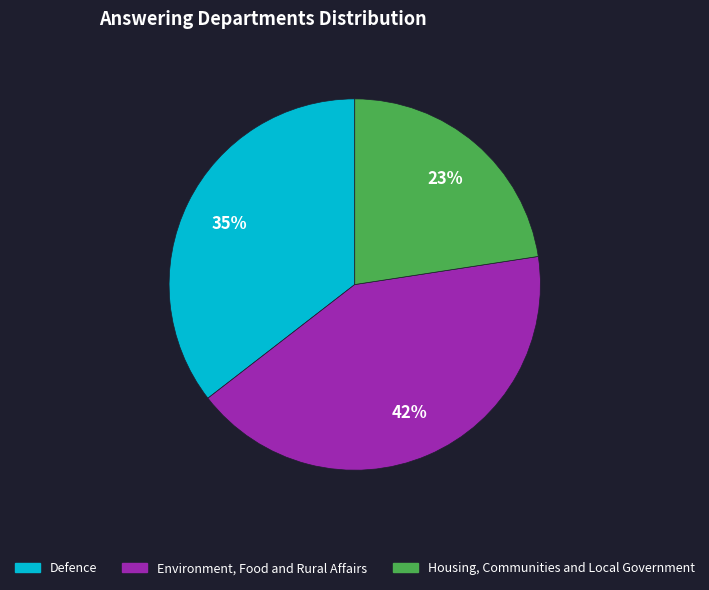

To the nearest percent, what is the difference between the largest and smallest slice percentages?

19%